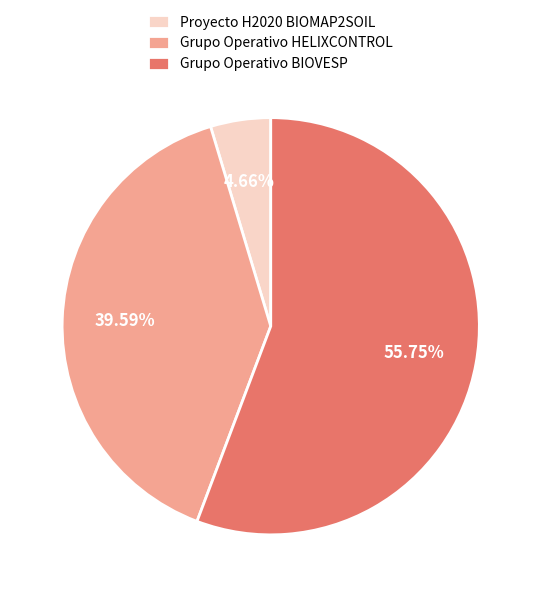

To the nearest percent, what portion does Grupo Operativo BIOVESP represent?

56%